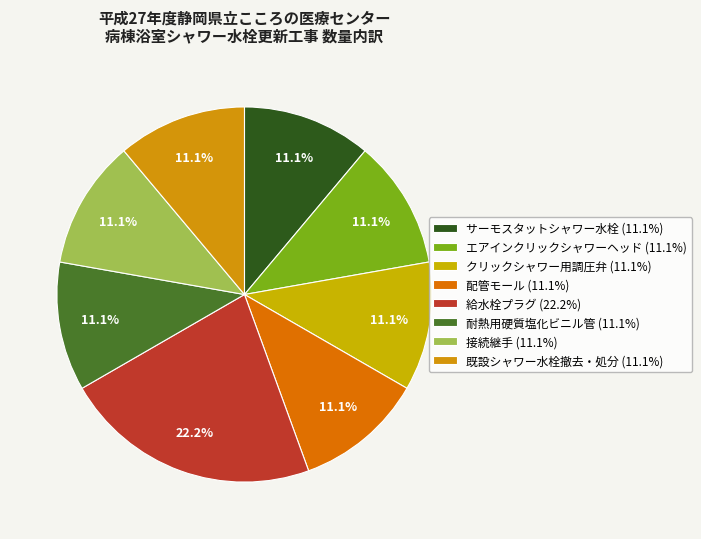

What is the largest slice in the pie chart?

給水栓プラグ